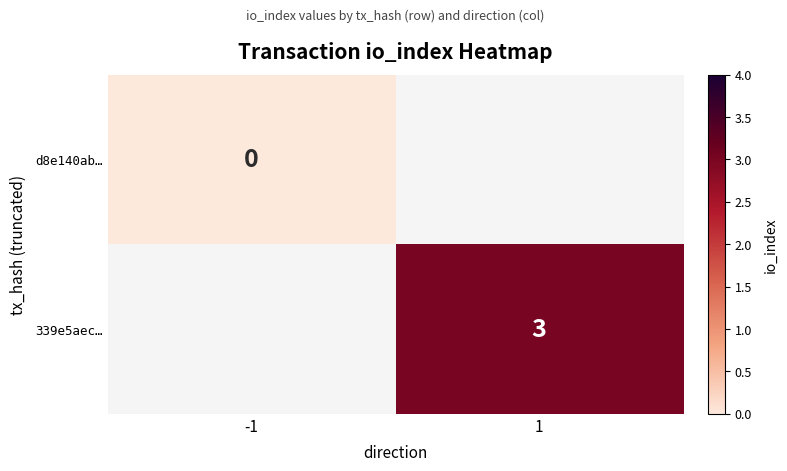

Is the value of 339e5aec… at -1 greater than the value of d8e140ab… at 1?

No